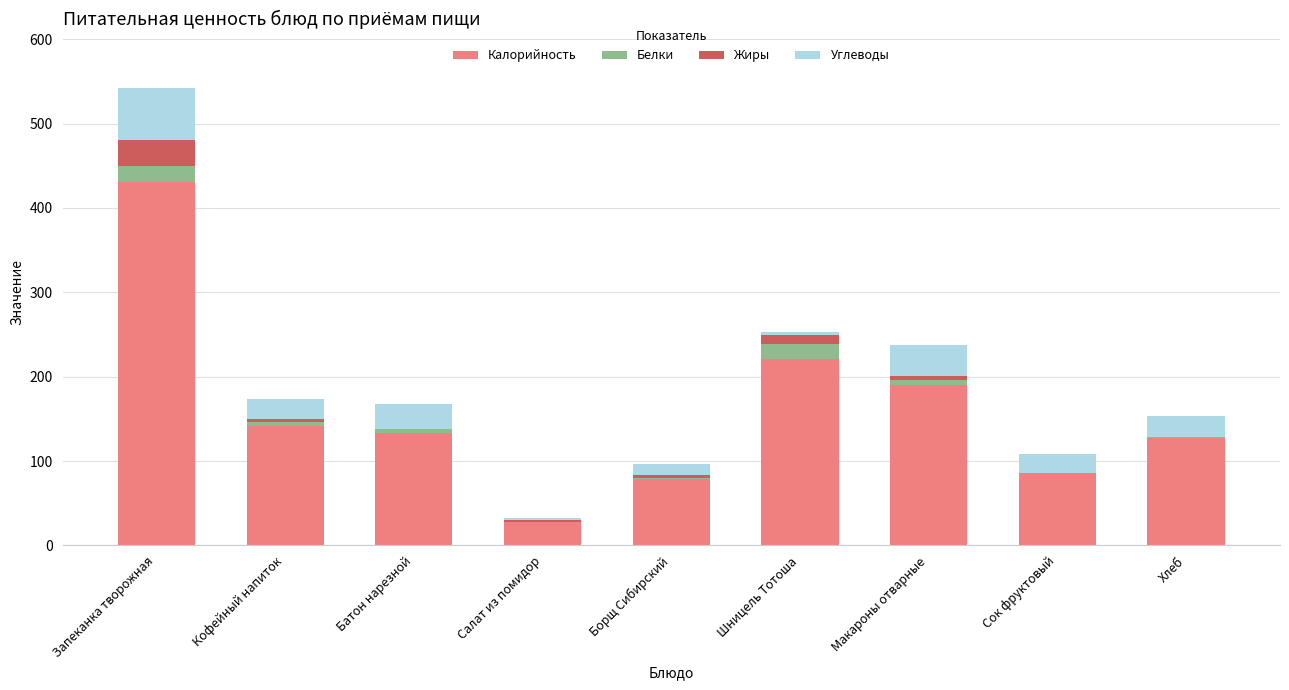

At which label does Калорийность reach its peak?

Запеканка творожная